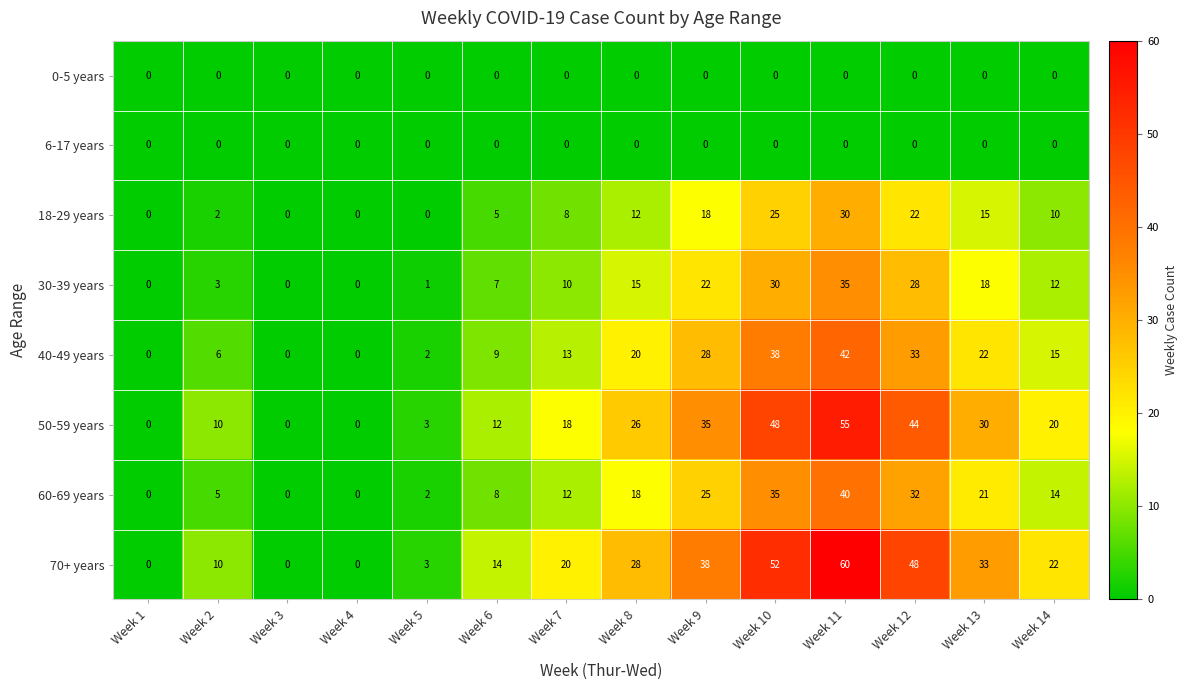

What is the sum of all 50-59 years values?

301